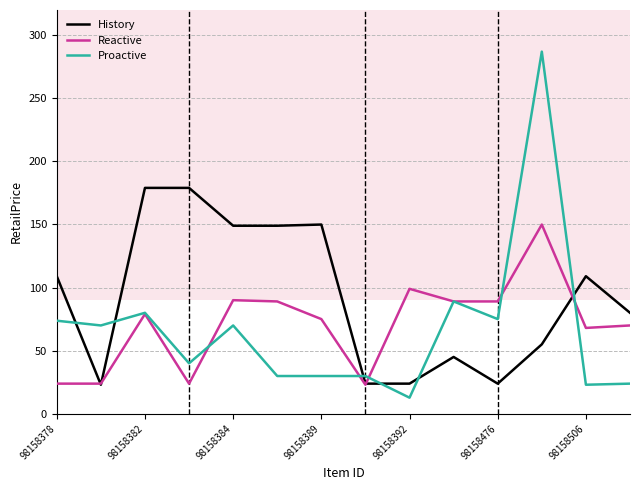

Which series has the largest range (max minus min)?

Proactive